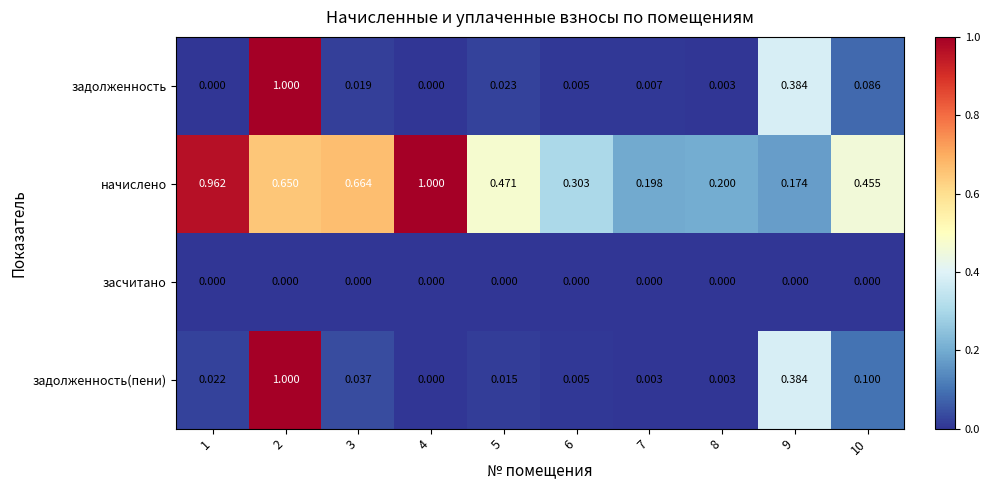

Between 1 and 9, which series saw the biggest shift?

начислено